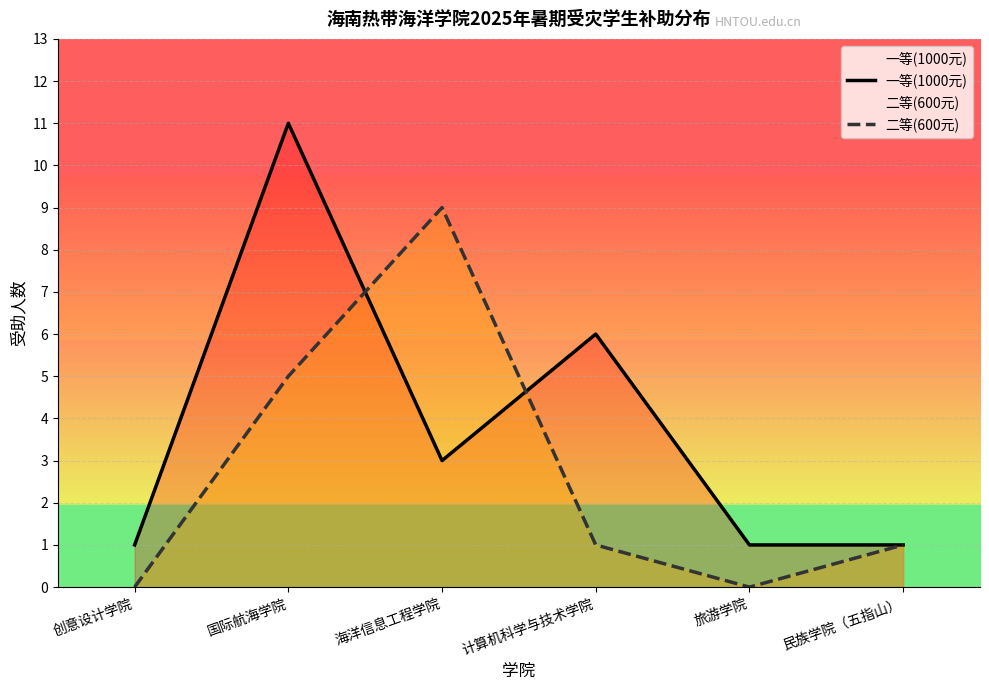

How many values in the 二等(600元) series are below 1?

2